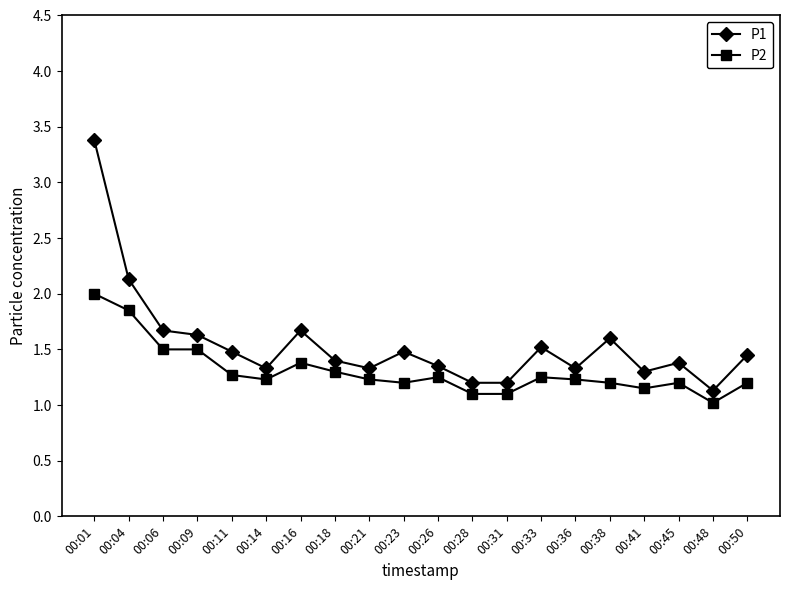

What is the total value across all series at 00:38?

2.8